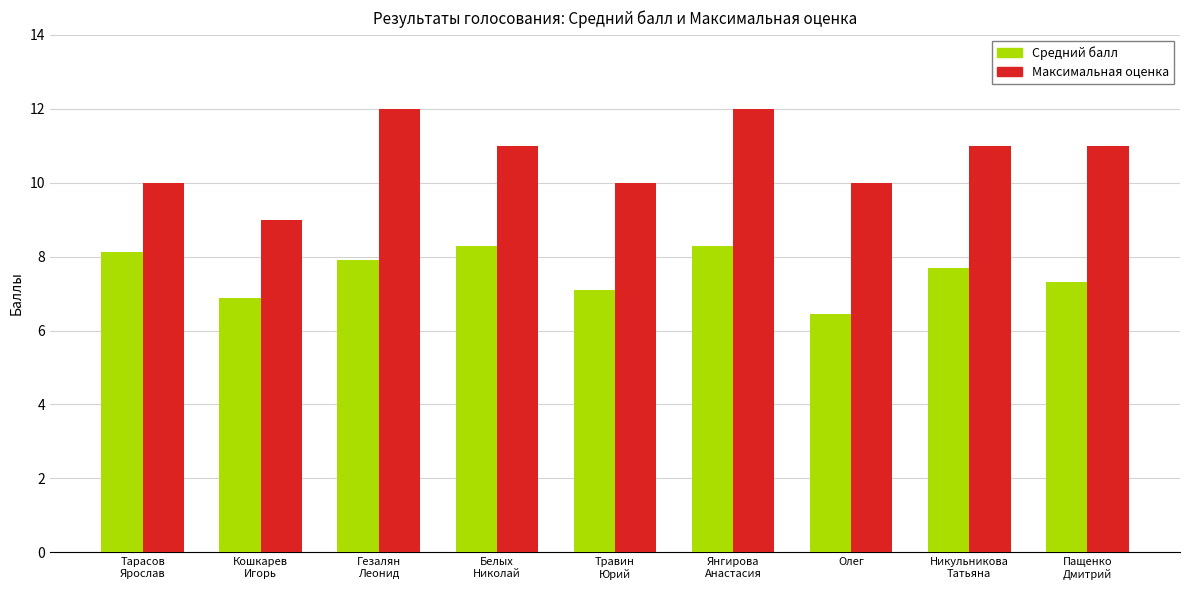

What is the sum of all Средний балл values?

68.0